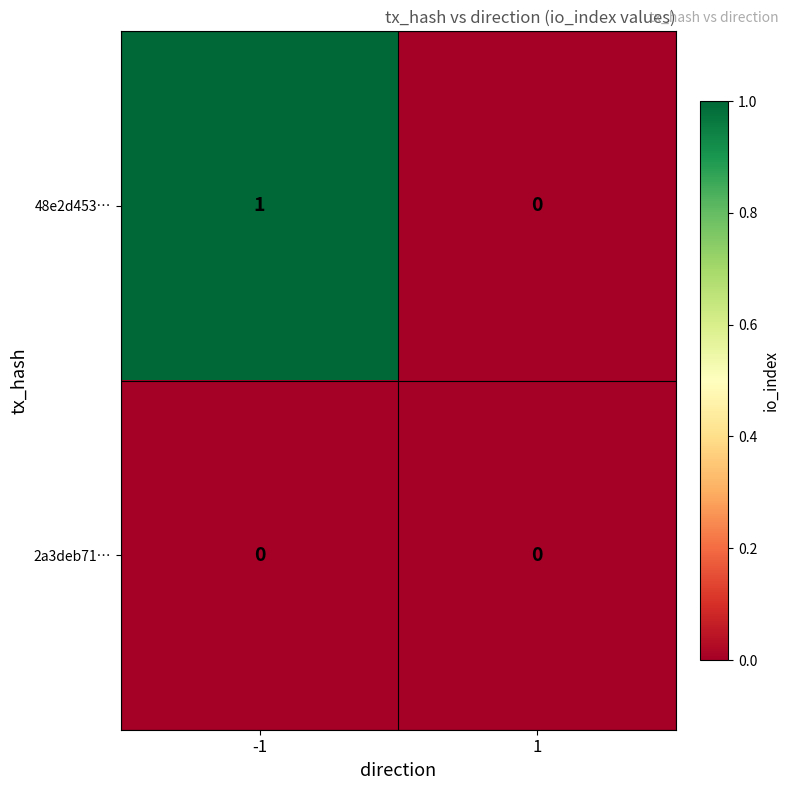

Reading left to right, what are all the values shown in this chart?

48e2d453…: -1=1	1=0
2a3deb71…: -1=0	1=0